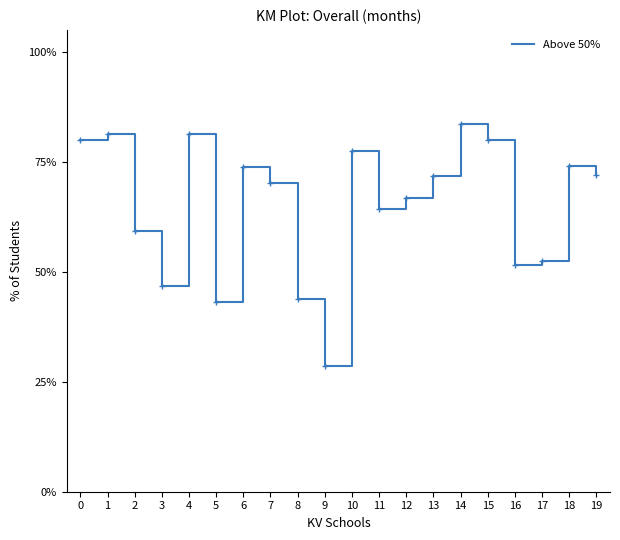

The value at 17 is 30.7. True or false?

False